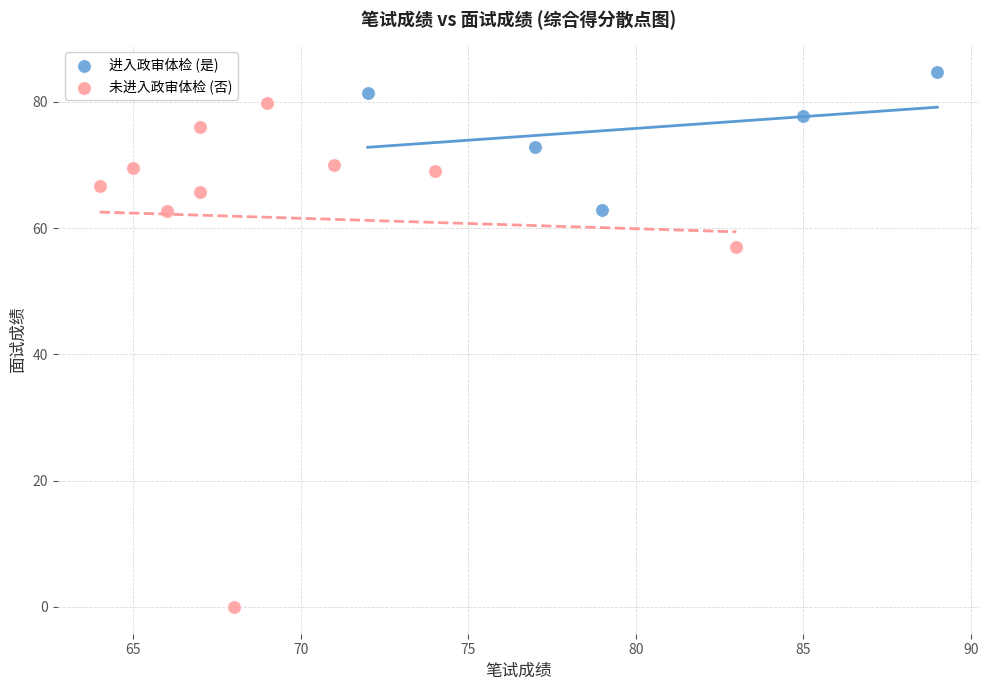

What are all the series names shown in the legend?

进入政审体检 (是), 未进入政审体检 (否)